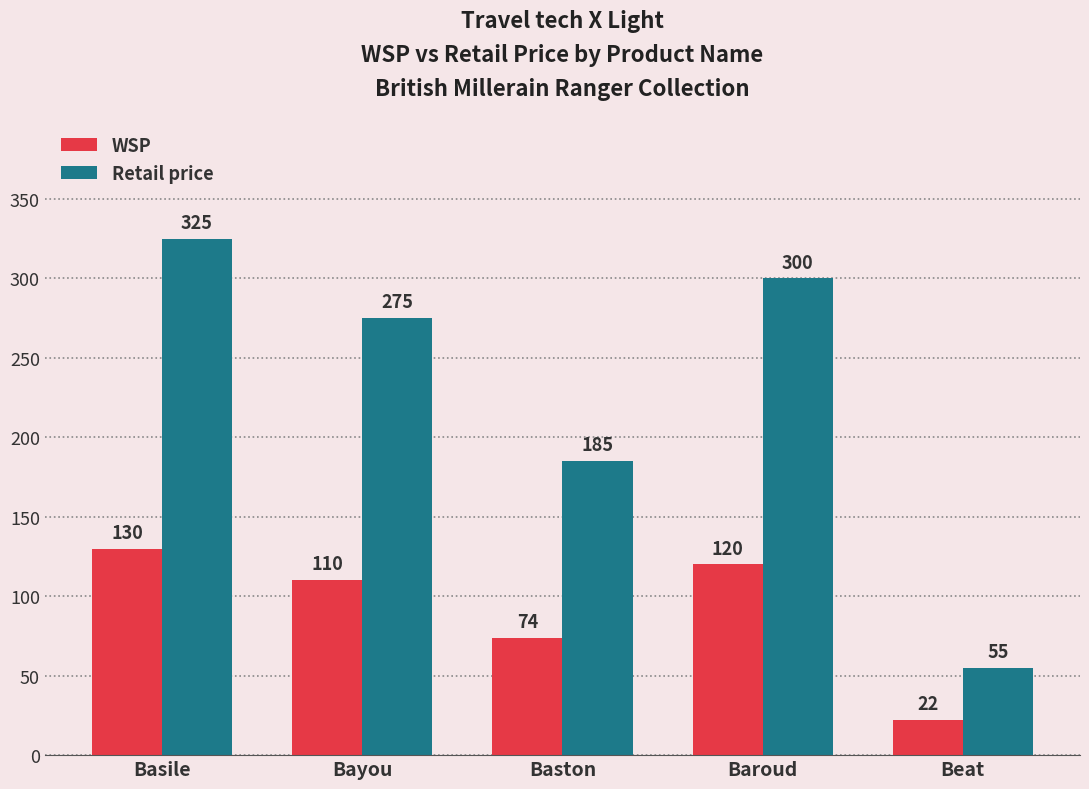

List the labels in order of Retail price value, largest first.

Basile, Baroud, Bayou, Baston, Beat